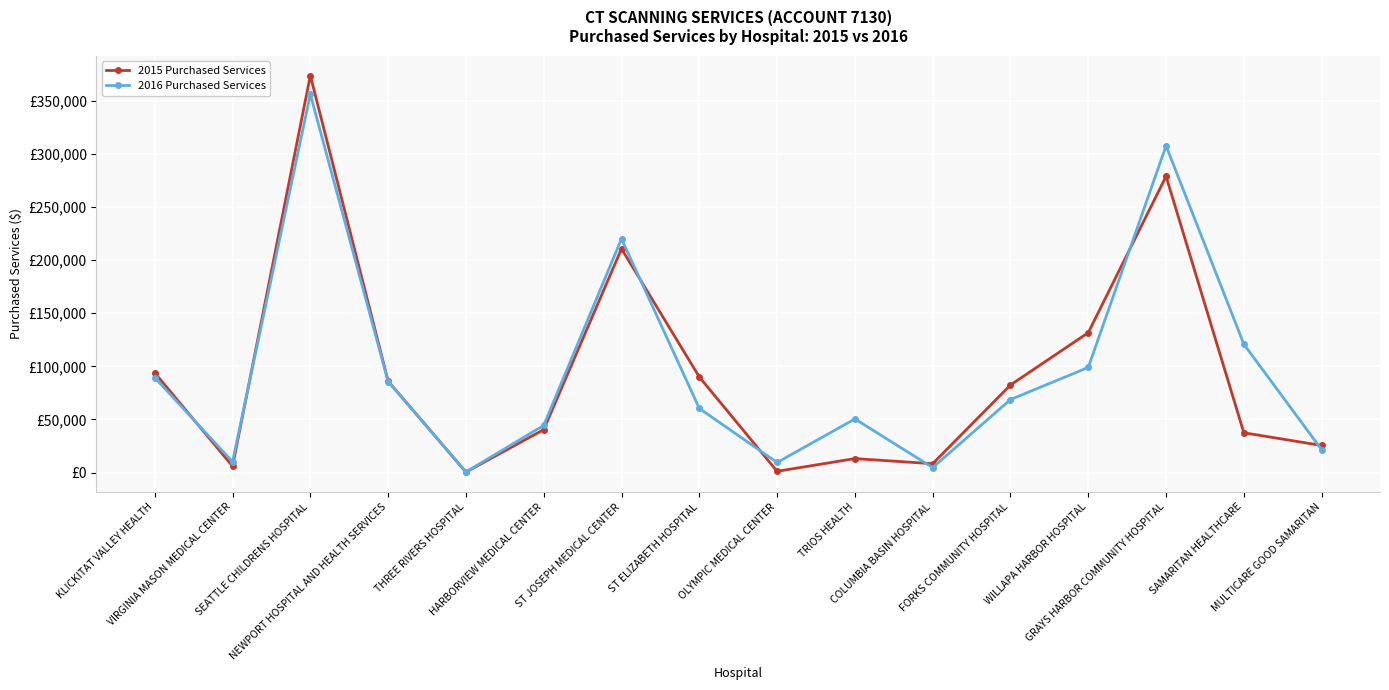

Reading left to right, extract all data points from this chart.

2015 Purchased Services: 93890	6048	373578	86072	517	40425	210613	90025	1240	13220	8399	82431	131691	278767	37491	25568
2016 Purchased Services: 89419	10179	356011	85703	652	44428	220022	60426	9540	50501	4759	68762	98968	307441	120824	21565